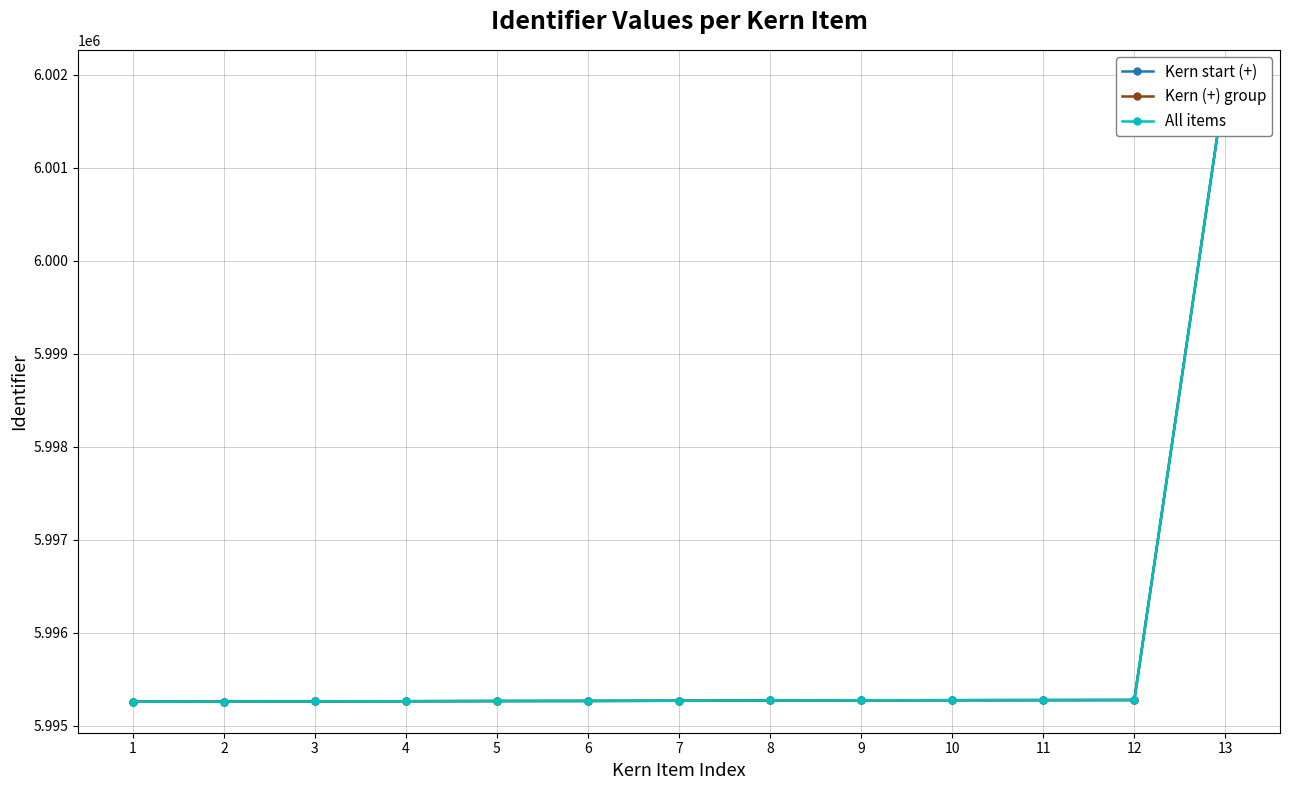

What is the total value across all series at 9?

17985828